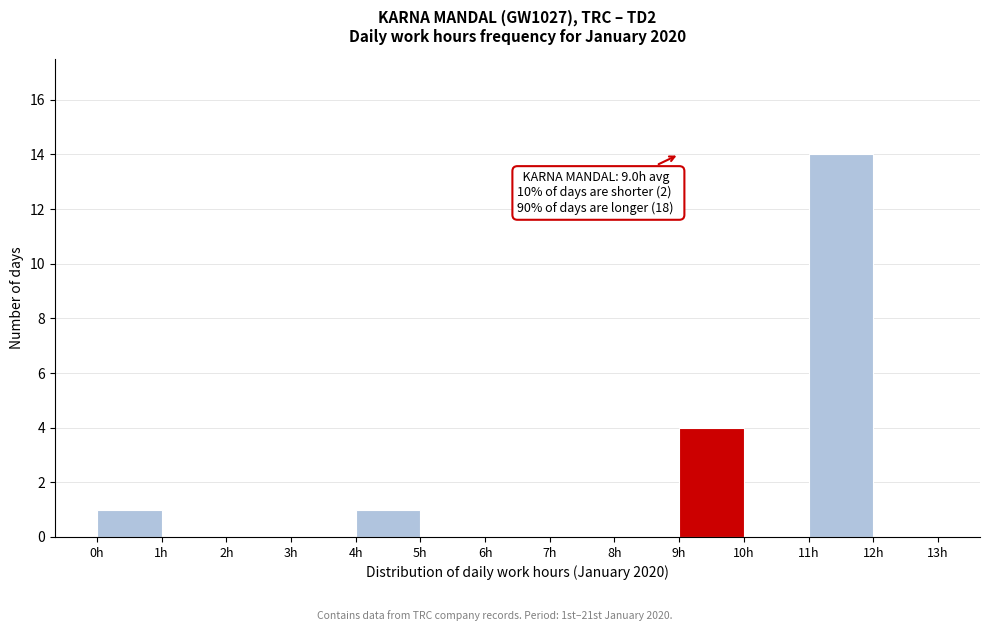

Over which range of the x-axis is the bar tallest?

11 to 12